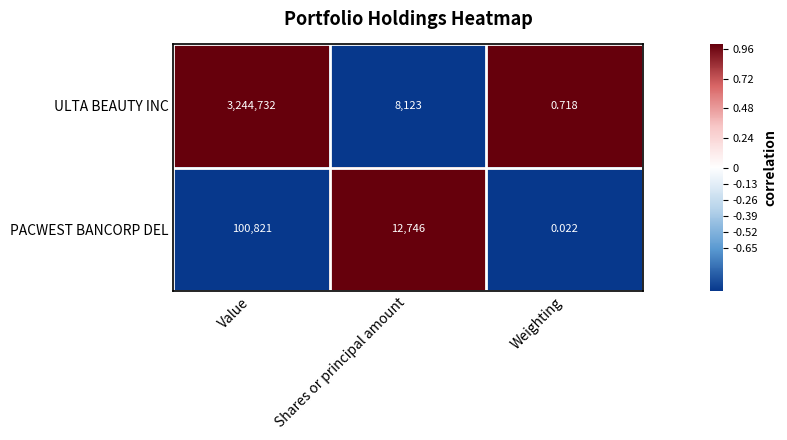

At which label is ULTA BEAUTY INC closest to 1622366?

Shares or principal amount